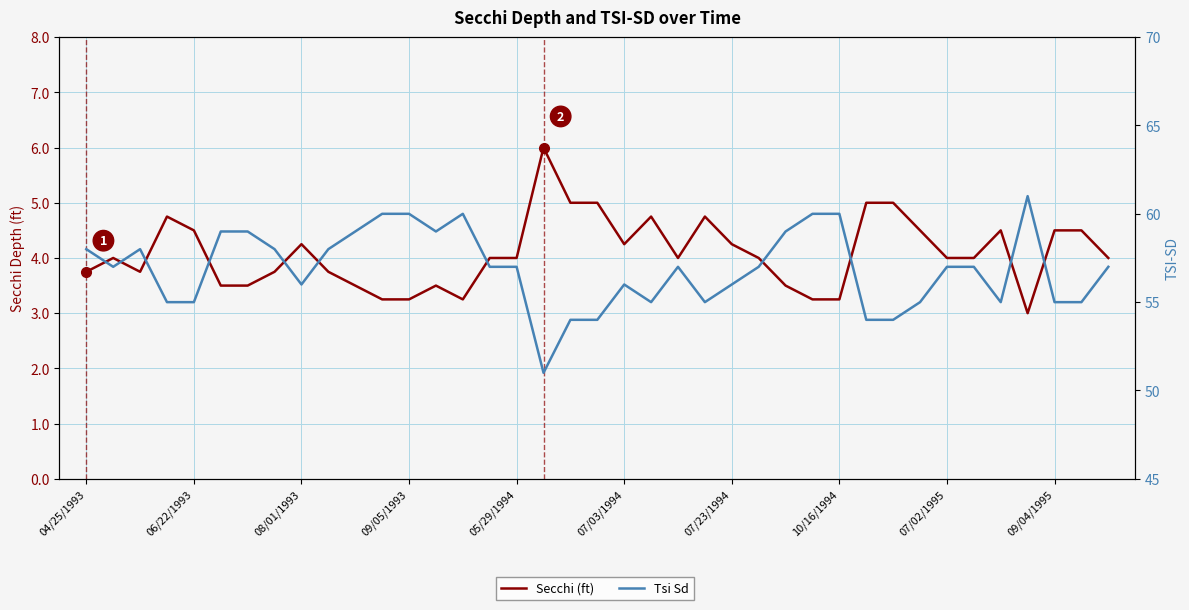

How many categories are shown in the chart?

39